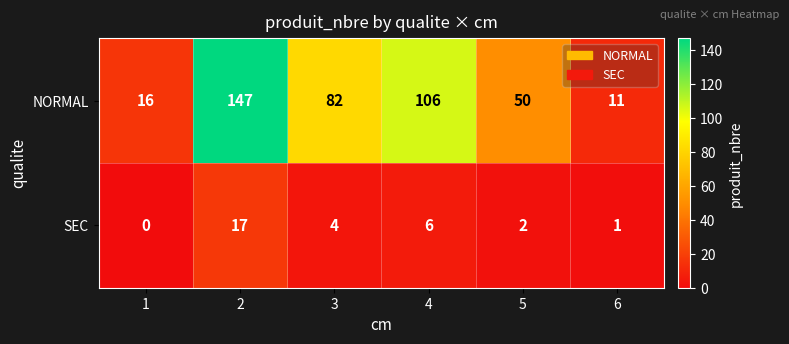

Where is NORMAL nearest to the value 79?

3